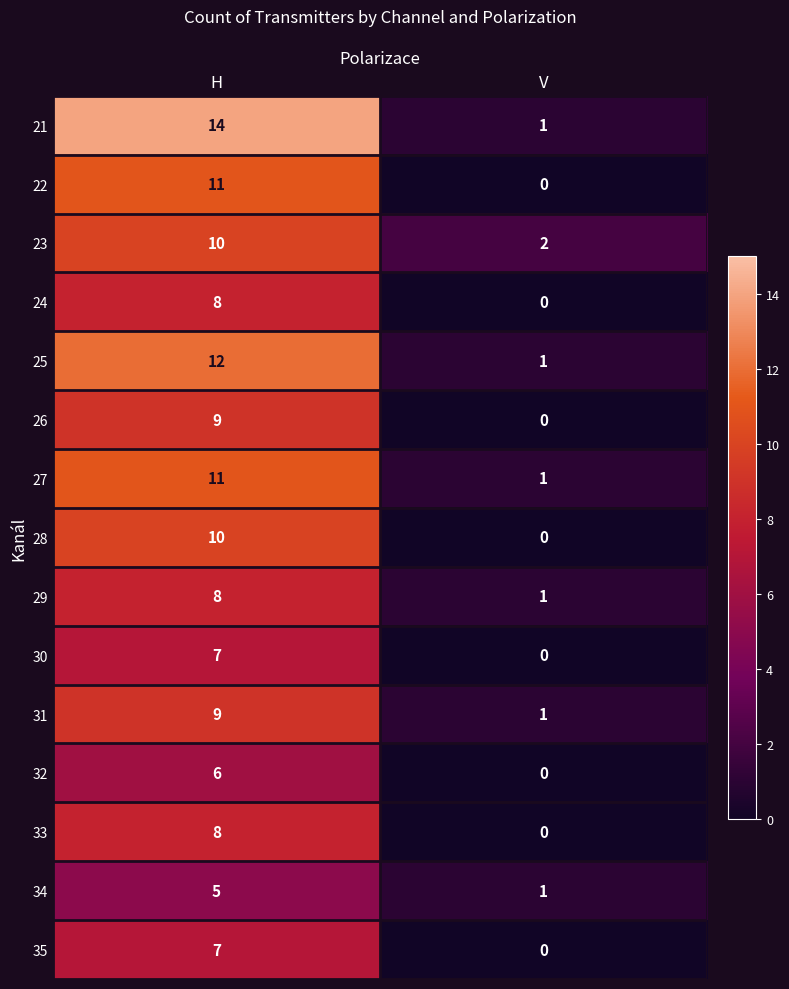

What is the sum of the 27 values at V and H?

12